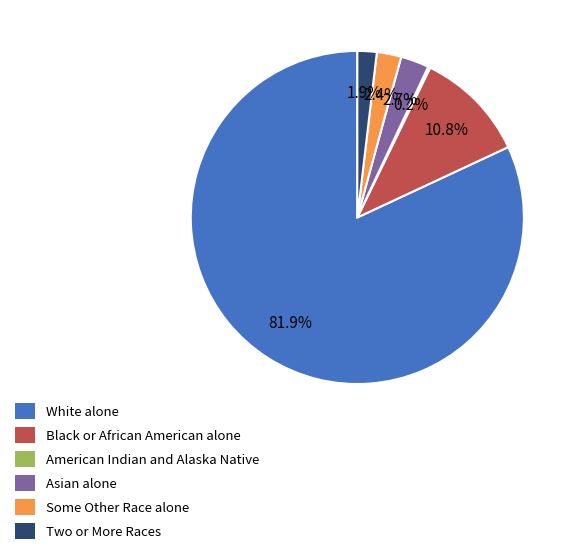

What is the largest slice in the pie chart?

White alone